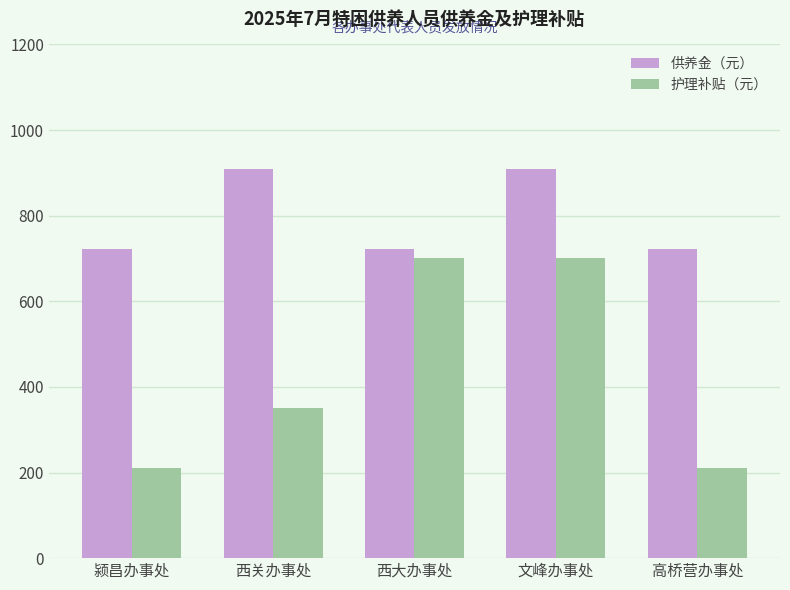

Between 颍昌办事处 and 文峰办事处, which series saw the biggest shift?

护理补贴（元）